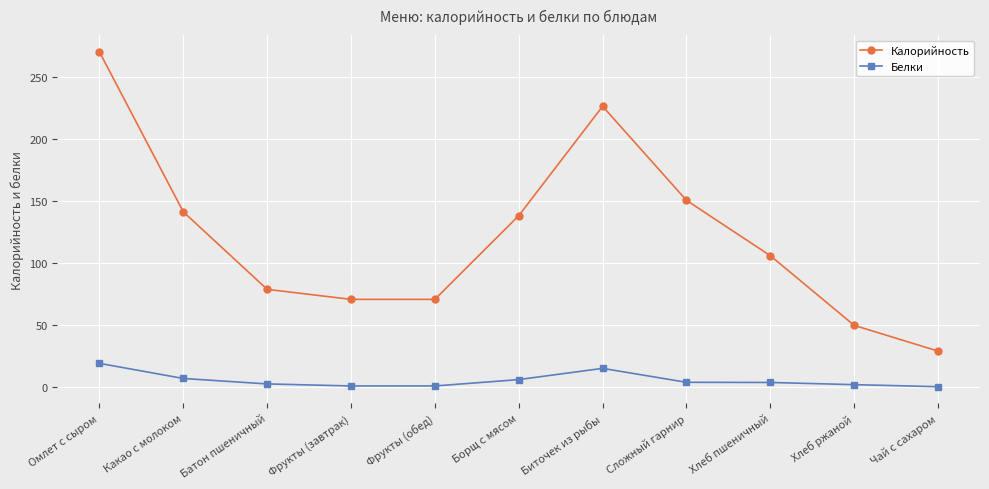

At which label is Калорийность closest to 149?

Сложный гарнир